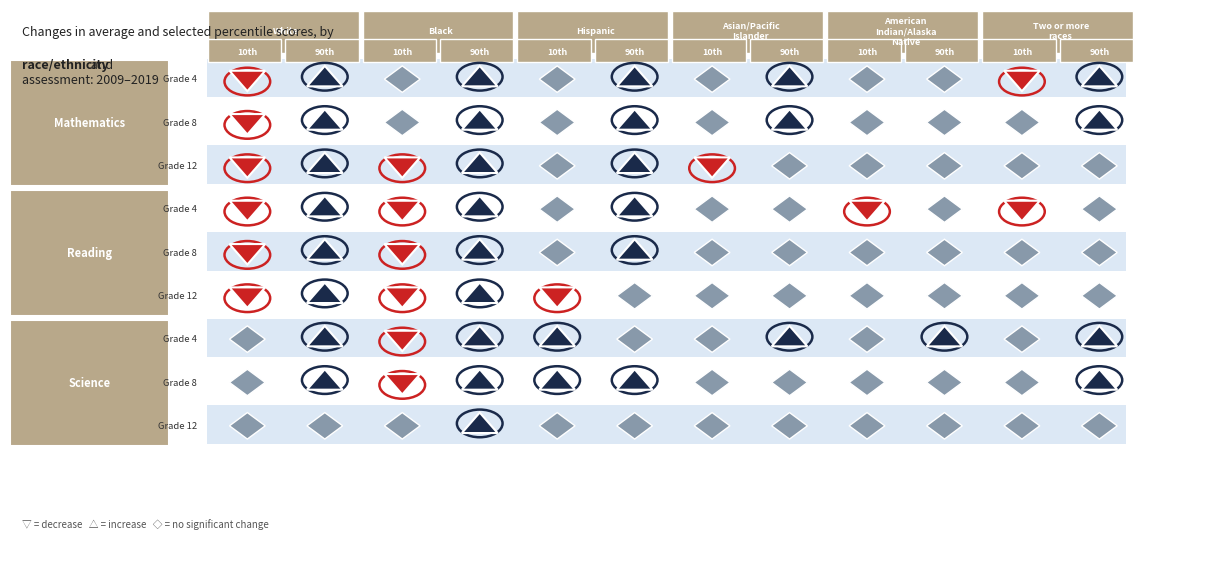

Reading left to right, extract all data points from this chart.

White_10th: 0=-1	1=-1	2=-1	3=-1	4=-1	5=-1	6=0	7=0	8=0
White_90th: 0=1	1=1	2=1	3=1	4=1	5=1	6=1	7=1	8=0
Black_10th: 0=0	1=0	2=-1	3=-1	4=-1	5=-1	6=-1	7=-1	8=0
Black_90th: 0=1	1=1	2=1	3=1	4=1	5=1	6=1	7=1	8=1
Hispanic_10th: 0=0	1=0	2=0	3=0	4=0	5=-1	6=1	7=1	8=0
Hispanic_90th: 0=1	1=1	2=1	3=1	4=1	5=0	6=0	7=1	8=0
Asian_10th: 0=0	1=0	2=-1	3=0	4=0	5=0	6=0	7=0	8=0
Asian_90th: 0=1	1=1	2=0	3=0	4=0	5=0	6=1	7=0	8=0
AmIndian_10th: 0=0	1=0	2=0	3=-1	4=0	5=0	6=0	7=0	8=0
AmIndian_90th: 0=0	1=0	2=0	3=0	4=0	5=0	6=1	7=0	8=0
TwoMore_10th: 0=-1	1=0	2=0	3=-1	4=0	5=0	6=0	7=0	8=0
TwoMore_90th: 0=1	1=1	2=0	3=0	4=0	5=0	6=1	7=1	8=0